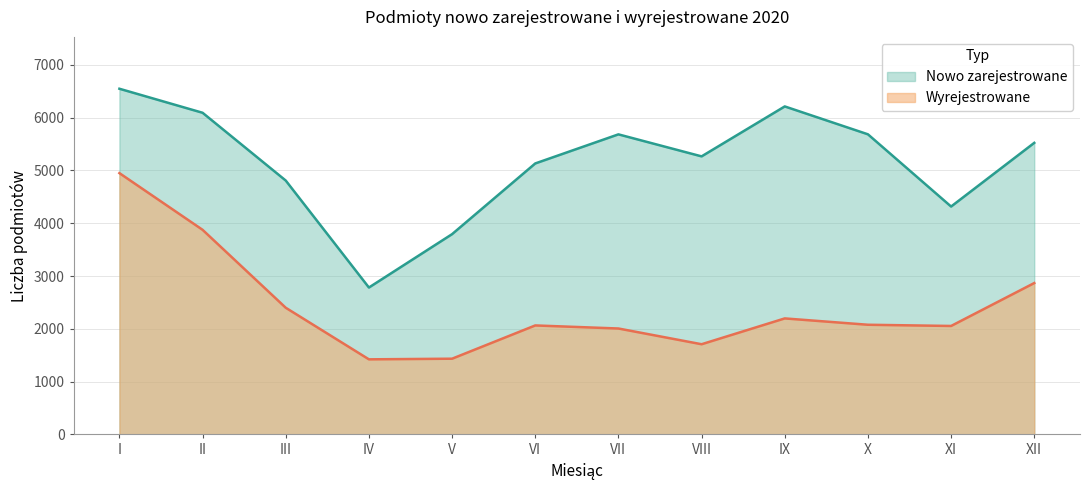

At which label does Nowo zarejestrowane reach its minimum?

IV